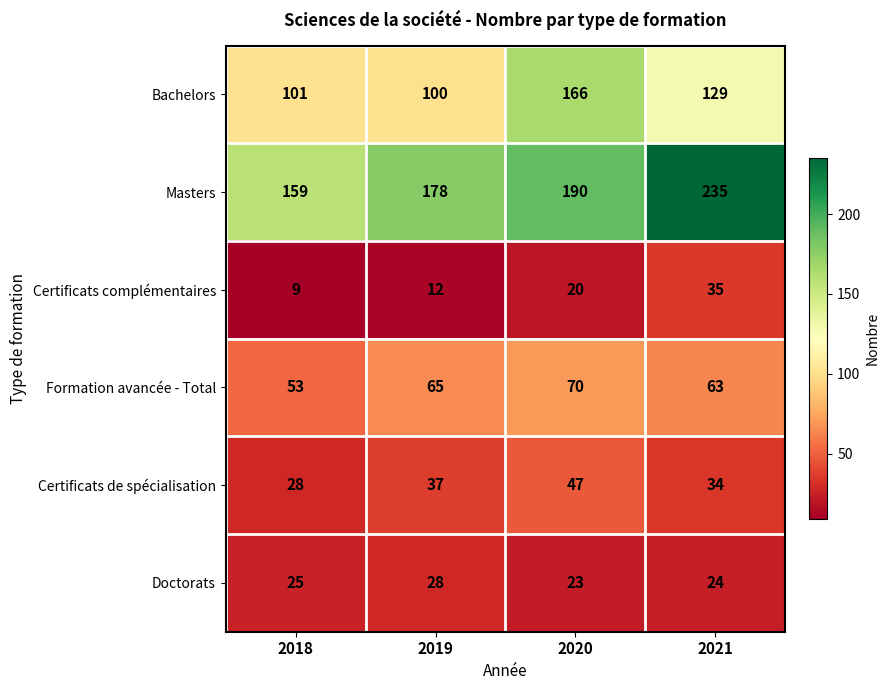

At which label is Certificats complémentaires closest to 22?

2020